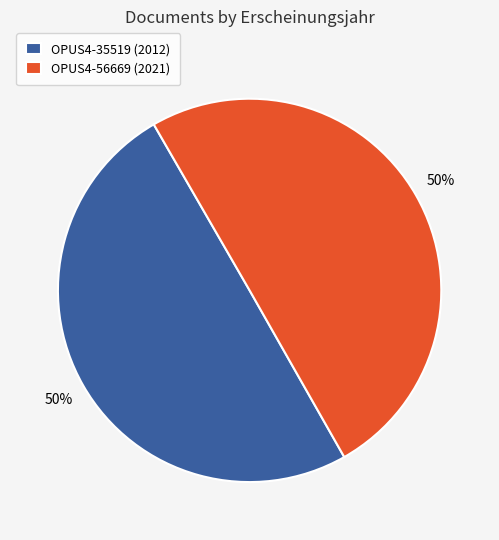

To the nearest percent, what is the combined percentage of OPUS4-35519 (2012) and OPUS4-56669 (2021)?

100%